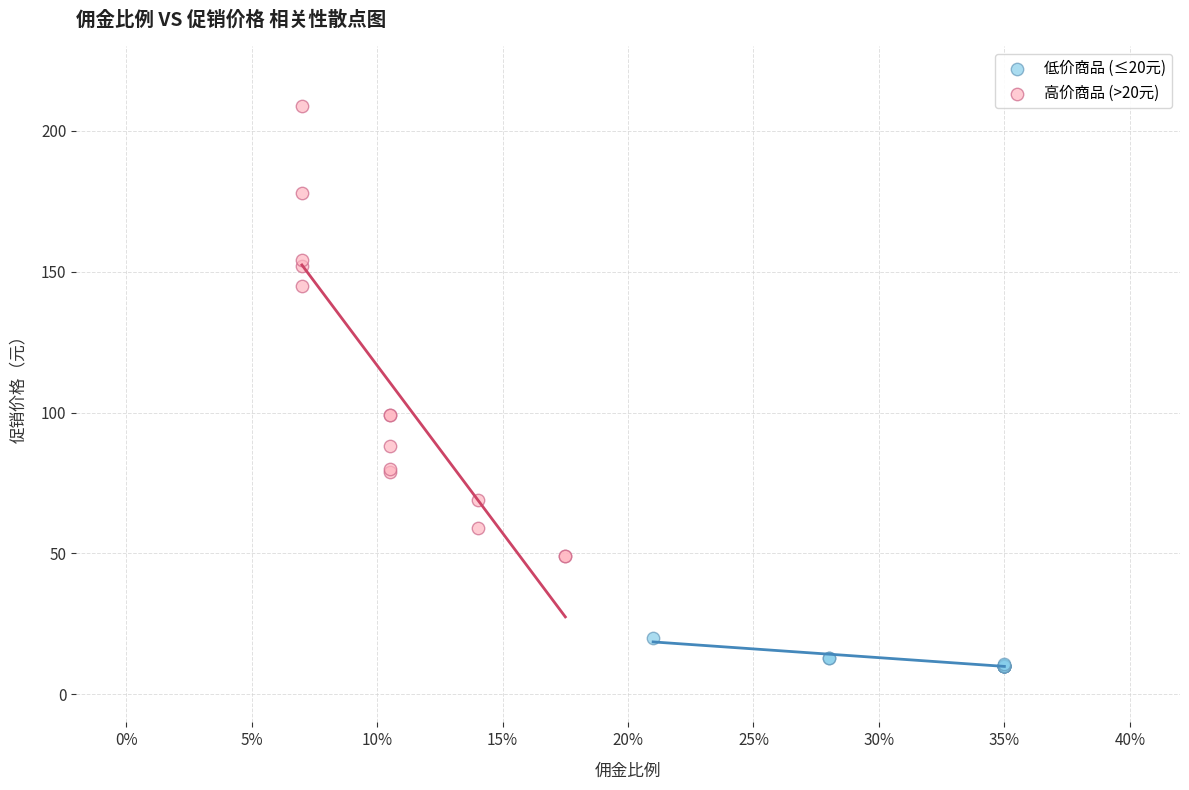

Which series has the largest Y range (max minus min)?

高价商品 (>20元)